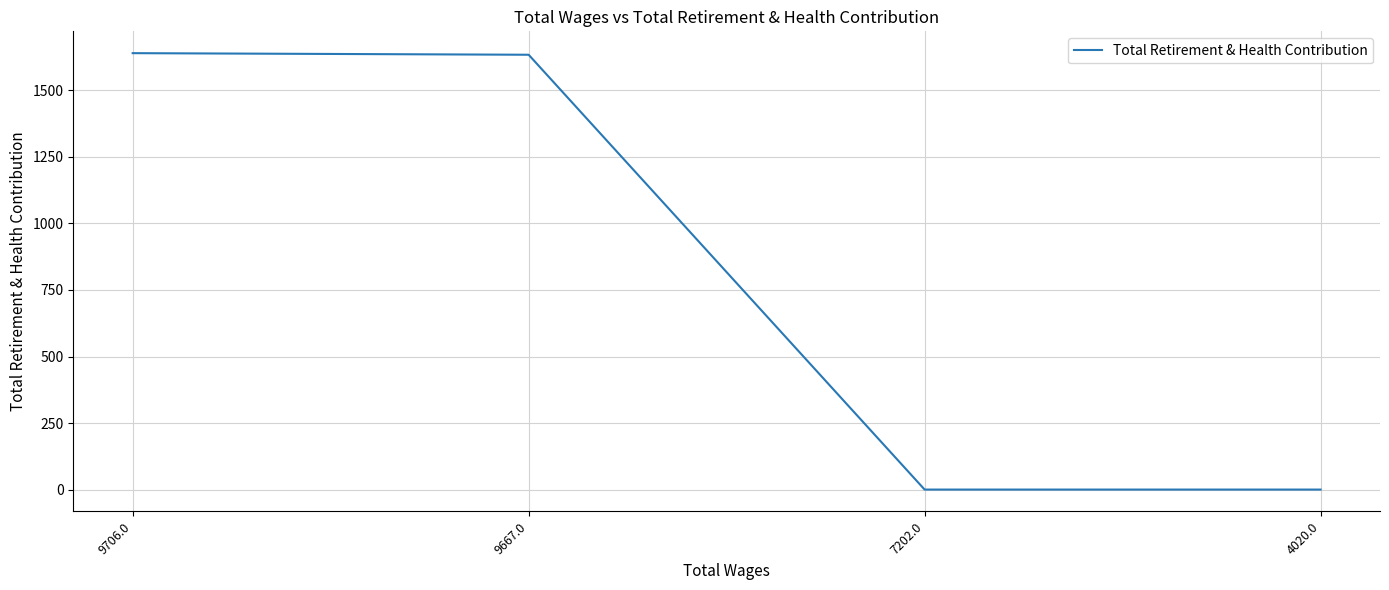

What position from the left is 7202.0?

3